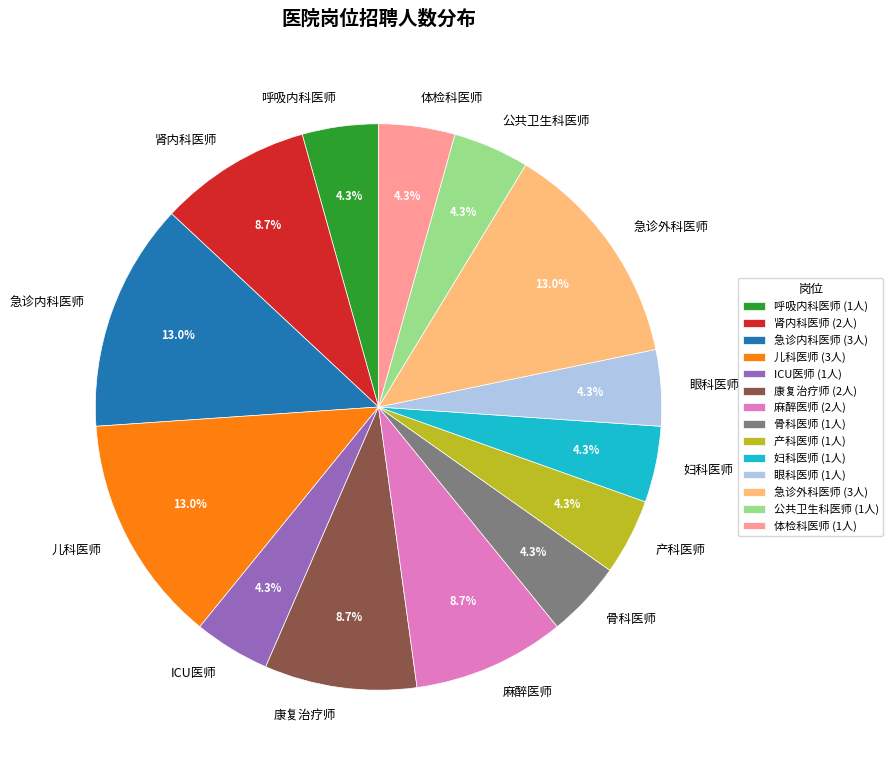

What is the ratio of the value at 妇科医师 to the value at 麻醉医师?

0.5